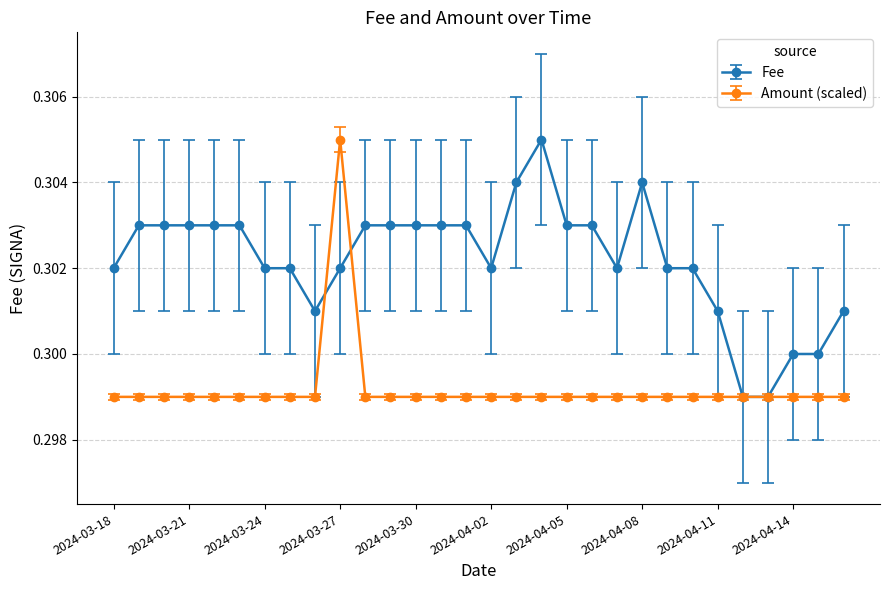

Which series has the largest total across all categories?

Fee